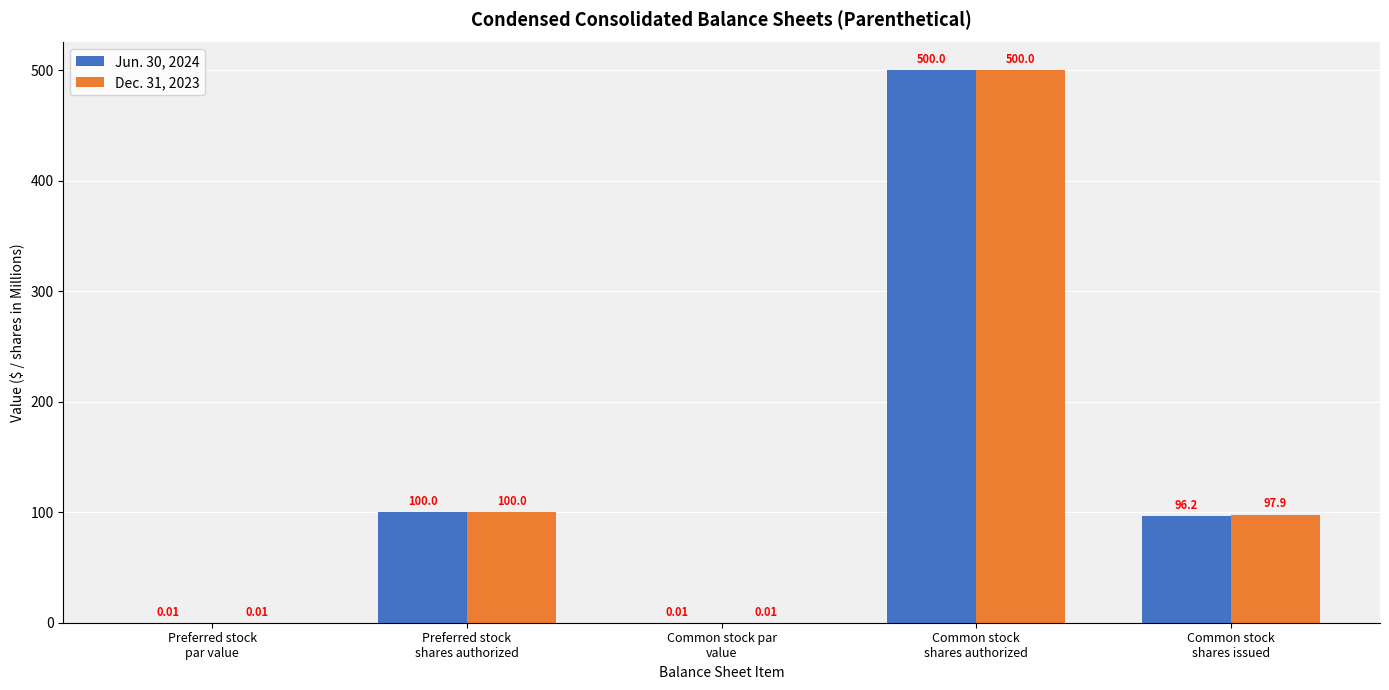

Is the value of Jun. 30, 2024 at Preferred stock
shares authorized greater than the value of Dec. 31, 2023 at Common stock
shares issued?

Yes